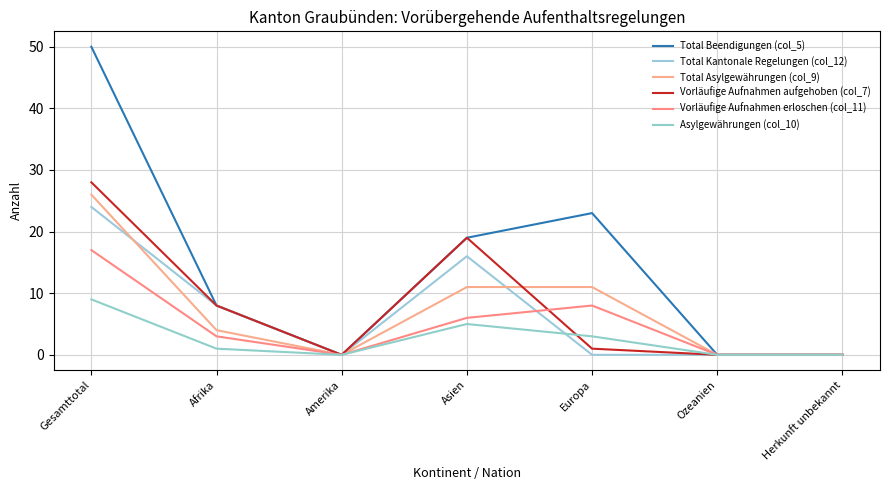

What is the sum of all Vorläufige Aufnahmen aufgehoben (col_7) values?

56